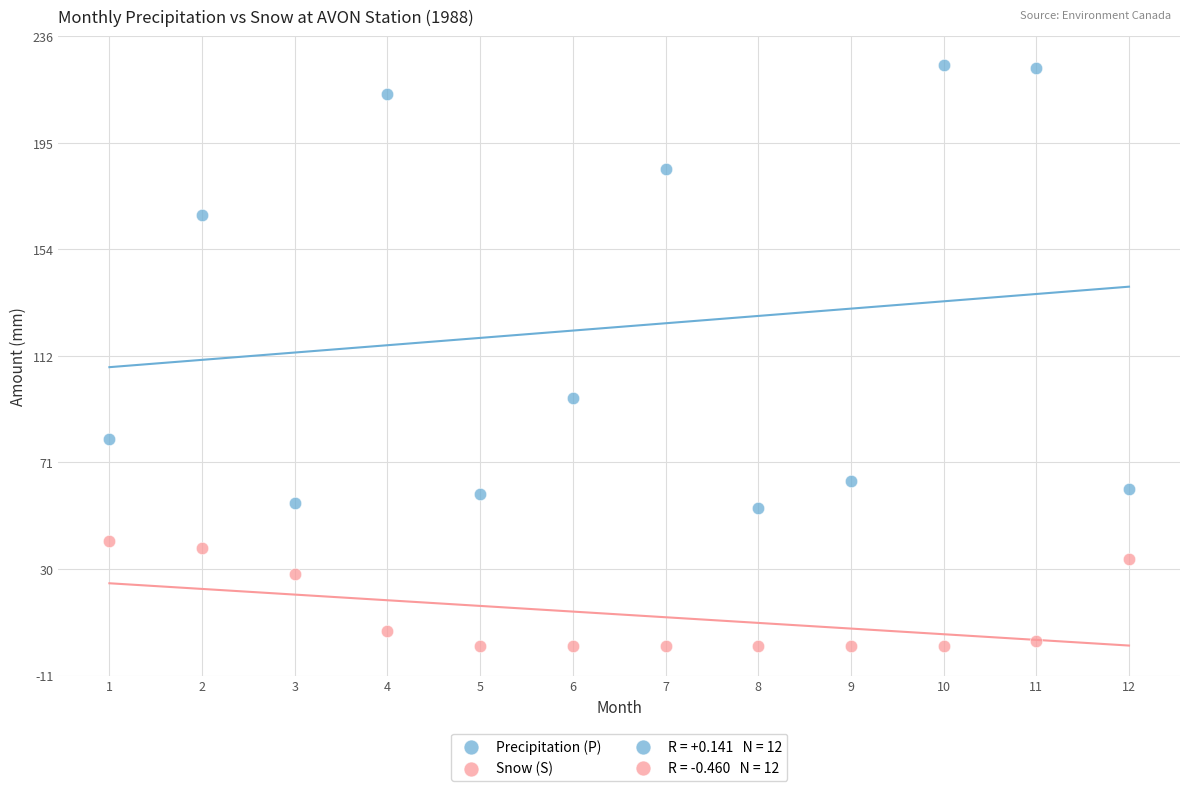

Which series contains the highest Y value?

Precipitation (P)